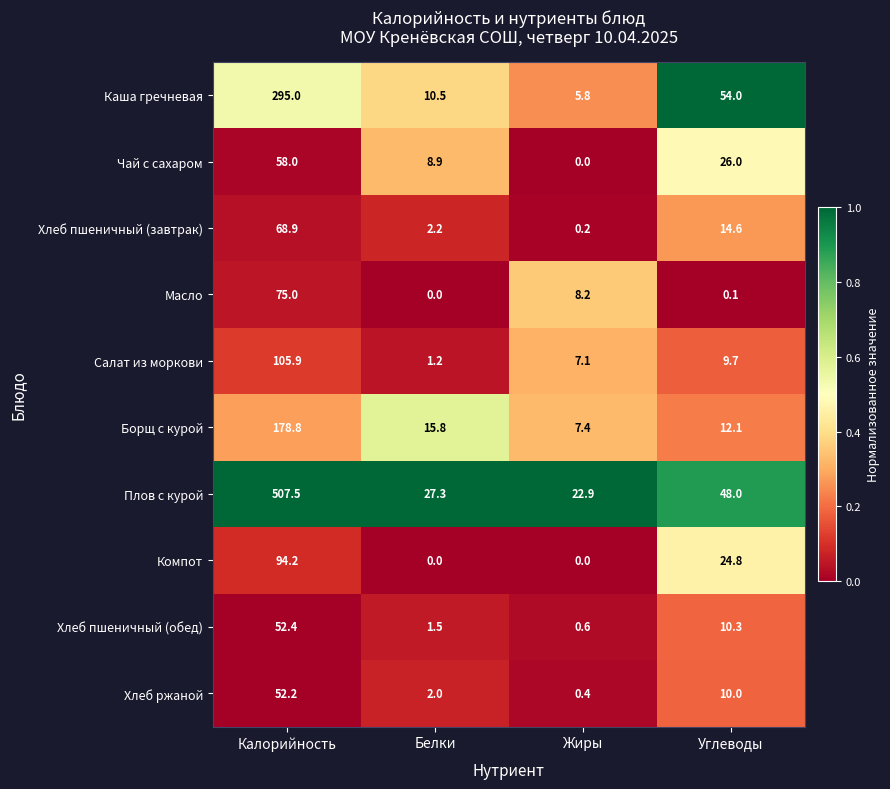

The value of Борщ с курой at Жиры is 2.4. True or false?

False